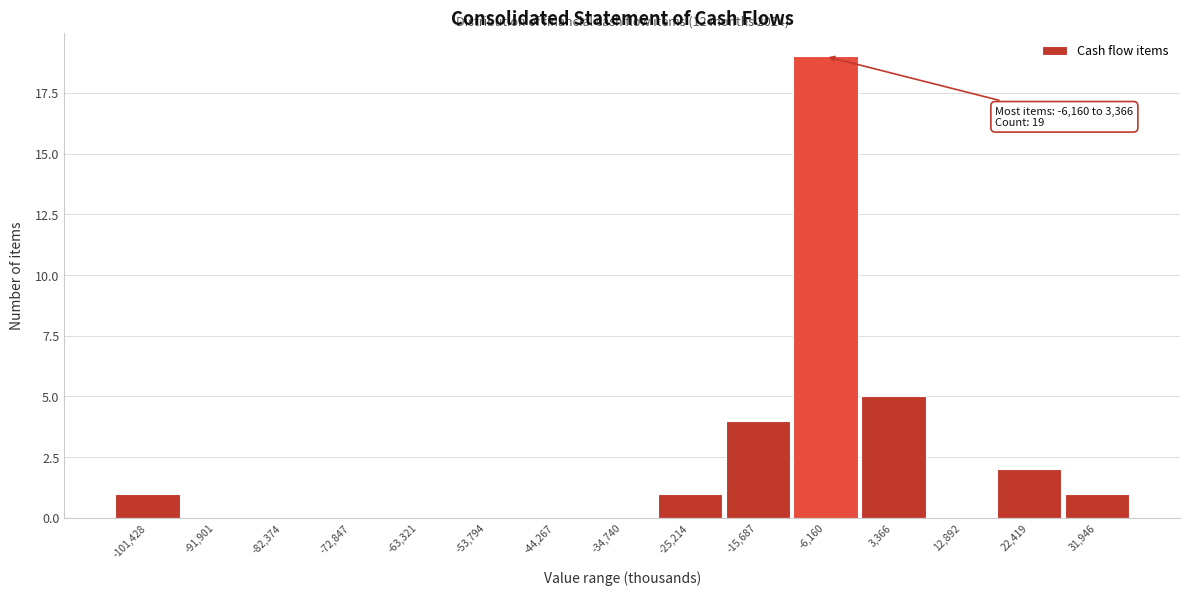

Reading right to left, transcribe all the data shown in this chart.

31,946=1	22,419=2	12,892=0	3,366=5	-6,160=19	-15,687=4	-25,214=1	-34,740=0	-44,267=0	-53,794=0	-63,321=0	-72,847=0	-82,374=0	-91,901=0	-101,428=1